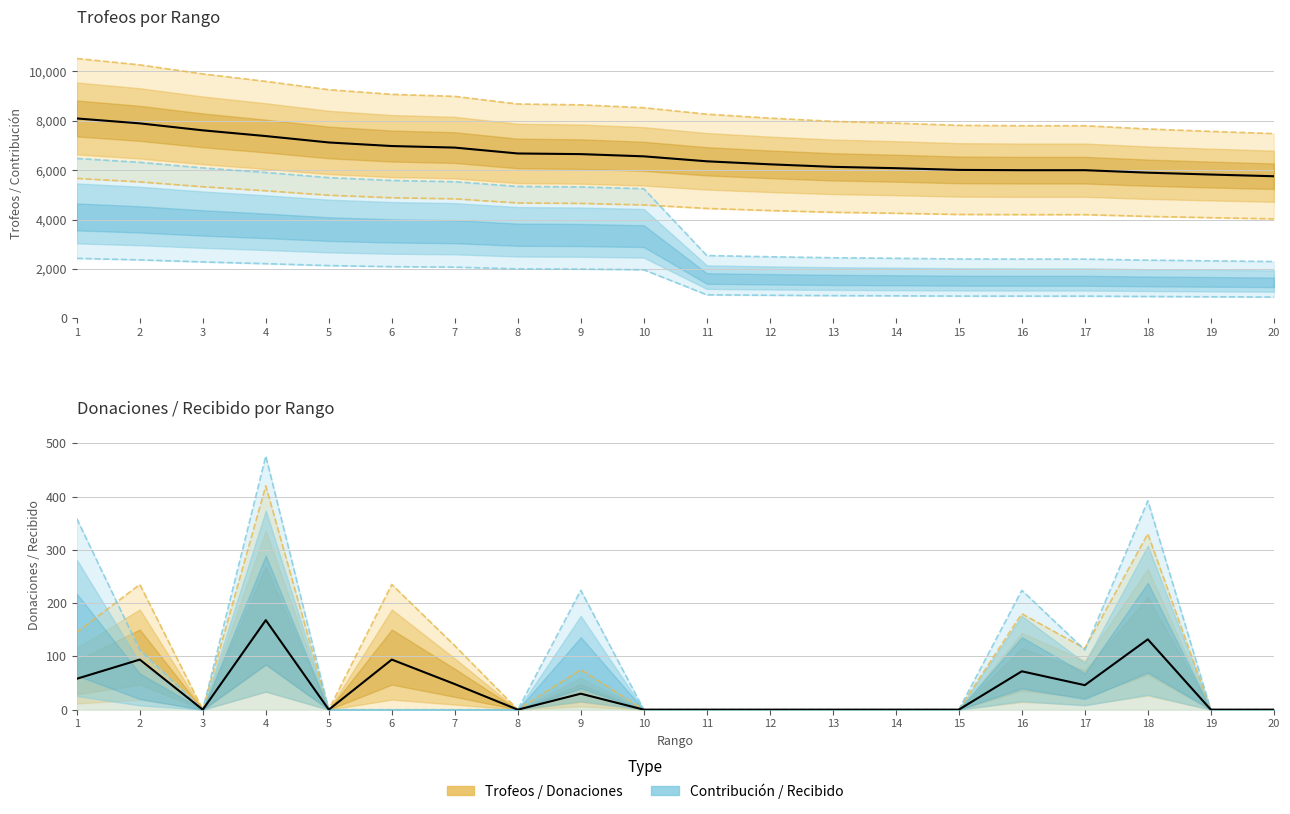

What is the greatest value displayed?

10523.5